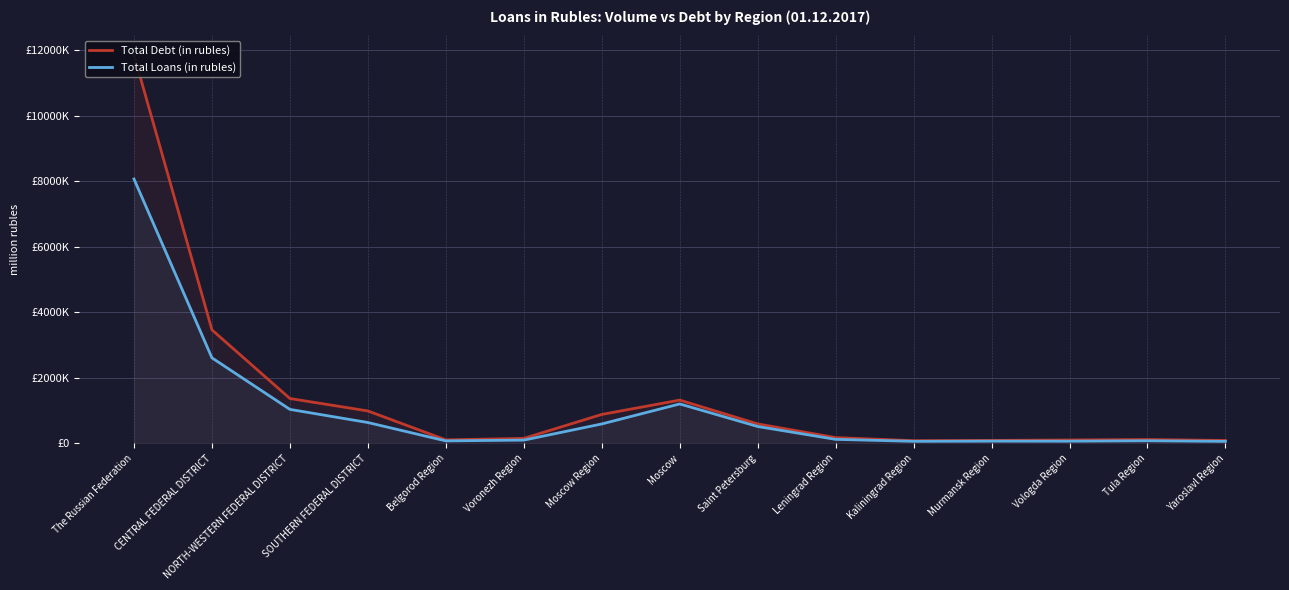

Where is Total Loans (in rubles) nearest to the value 4061044?

CENTRAL FEDERAL DISTRICT